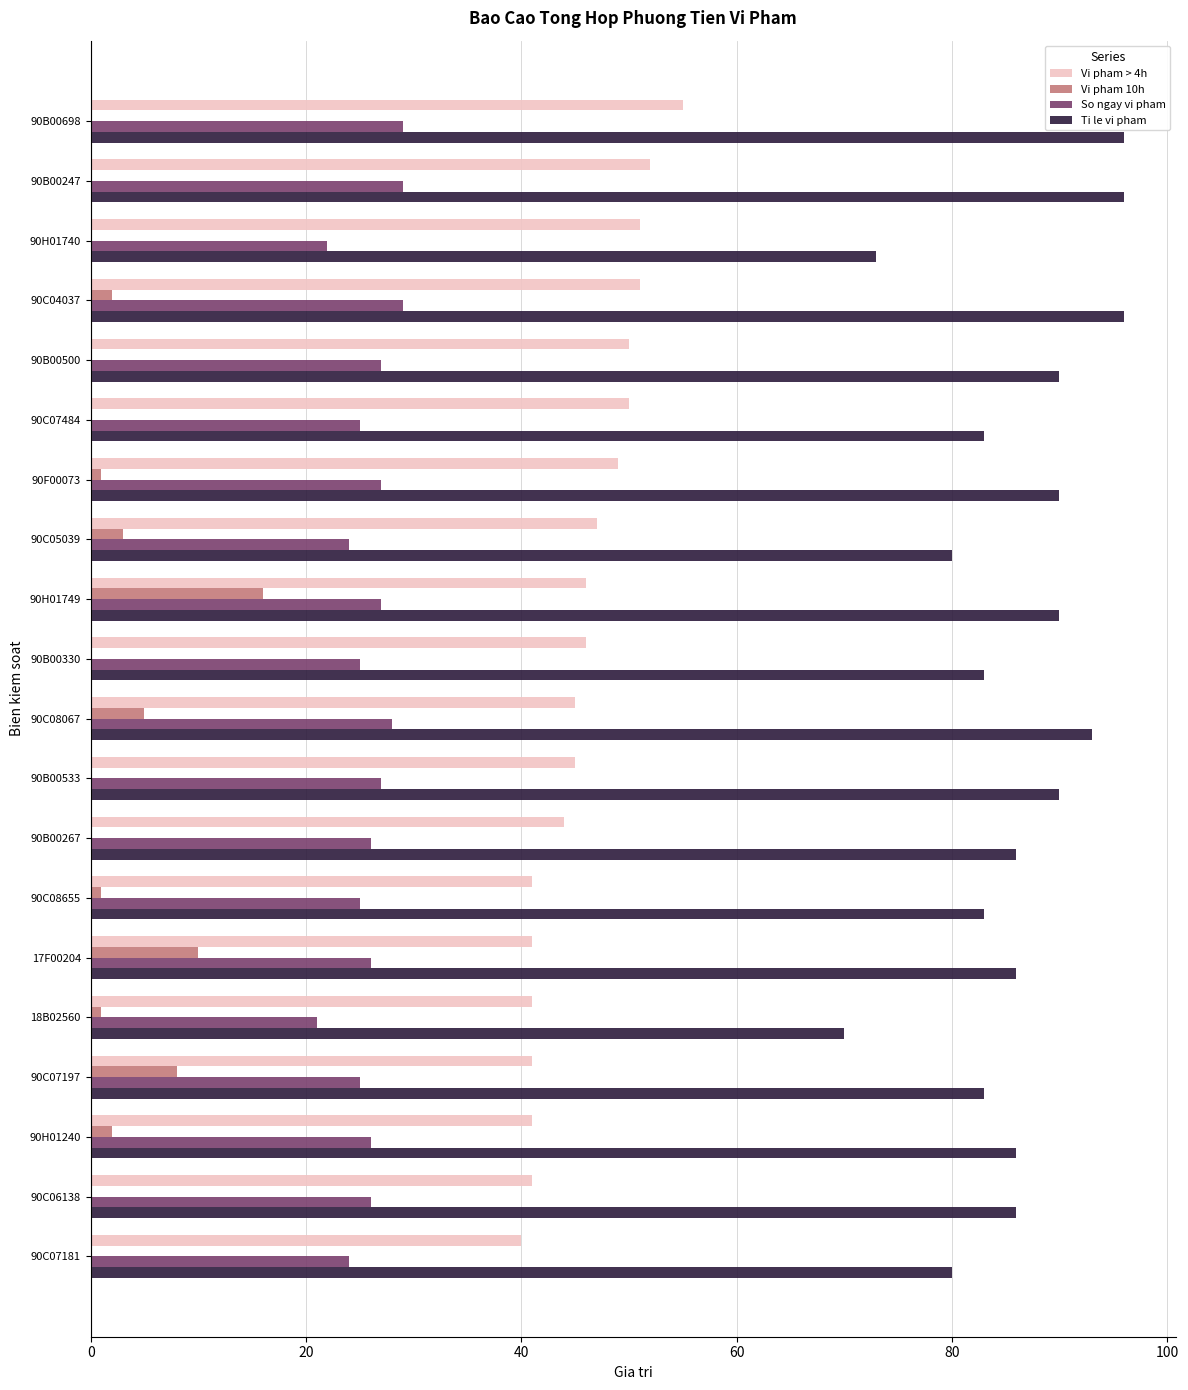

What is the sum of all So ngay vi pham values?

518